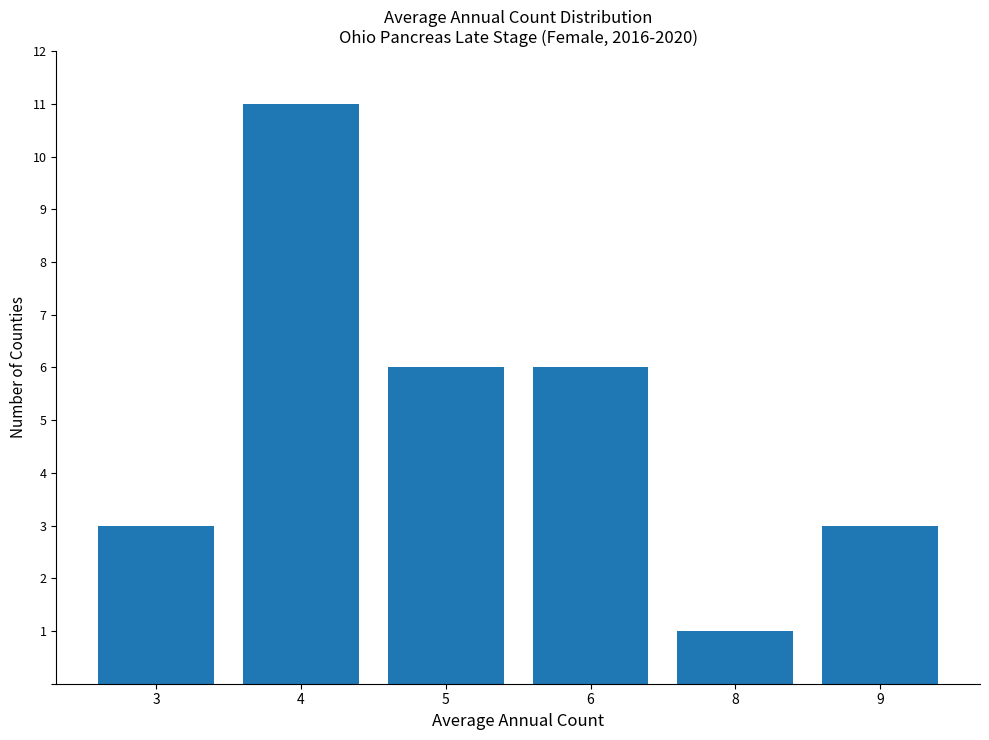

What is the difference between the maximum and minimum values?

10